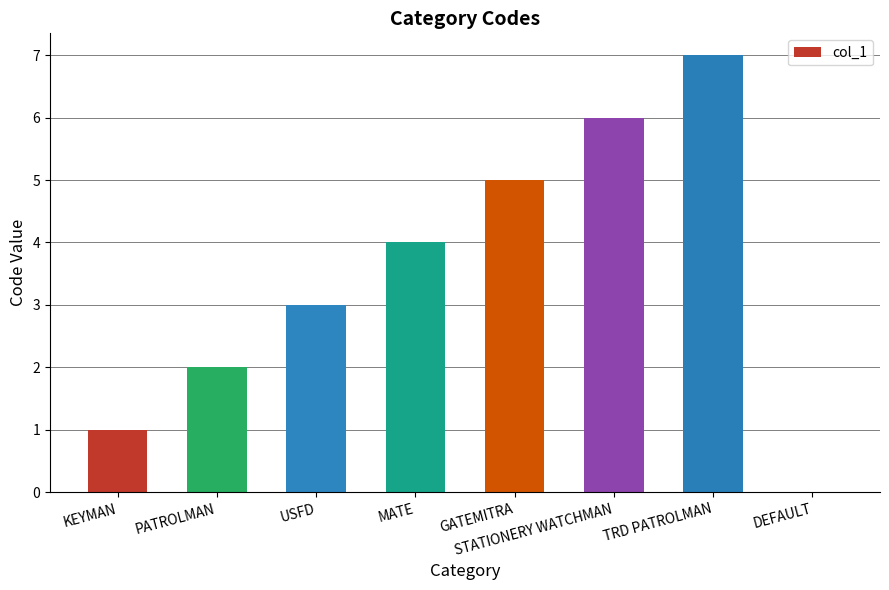

How many positive values are there?

7